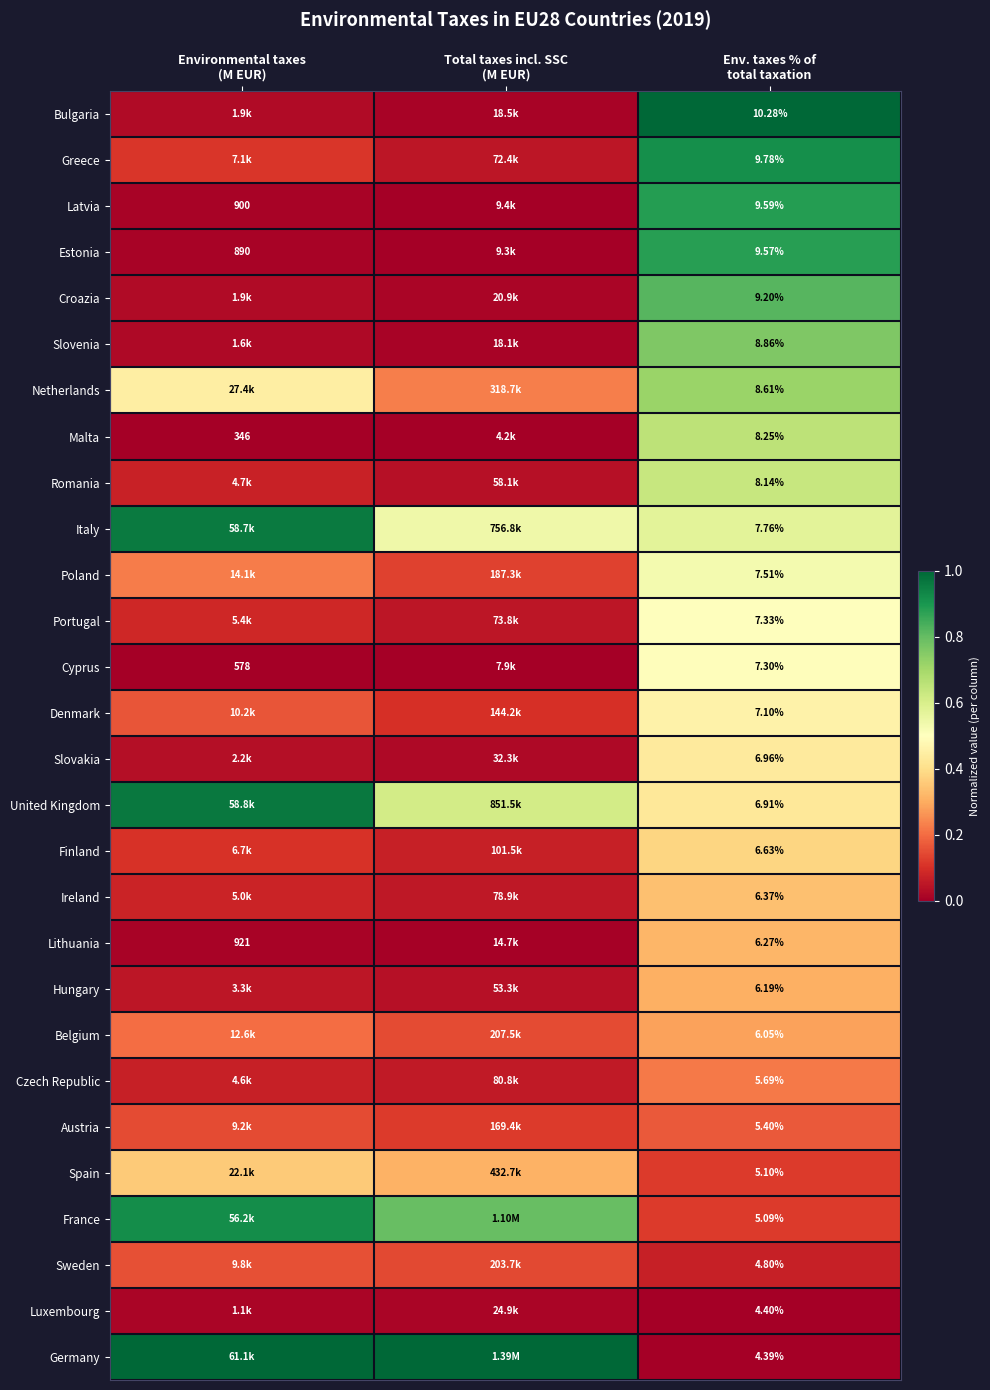

Is it true that Croazia equals 0.0 at Environmental taxes (M EUR)?

False